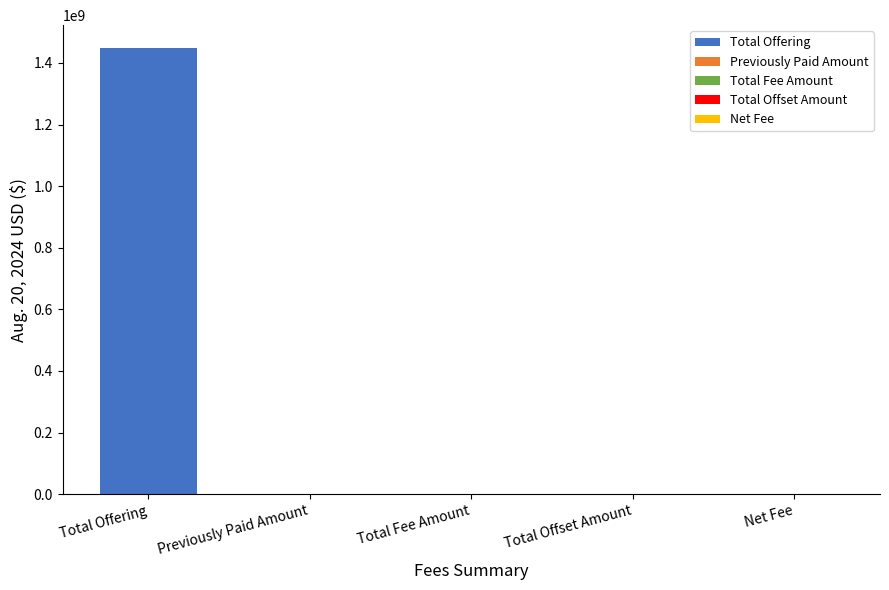

Reading right to left, what are all the values shown in this chart?

Net Fee=214020	Total Offset Amount=0	Total Fee Amount=214020	Previously Paid Amount=0	Total Offering=1450000000